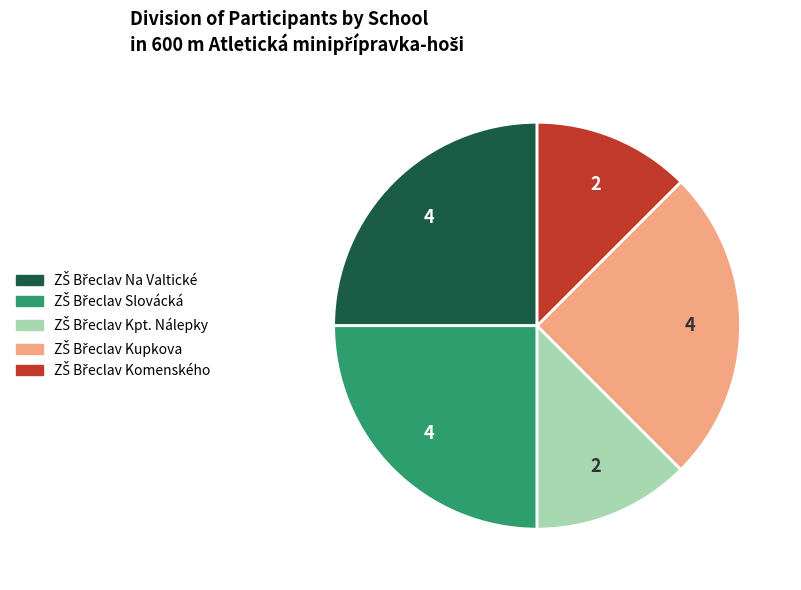

Is there a majority slice in this chart?

No